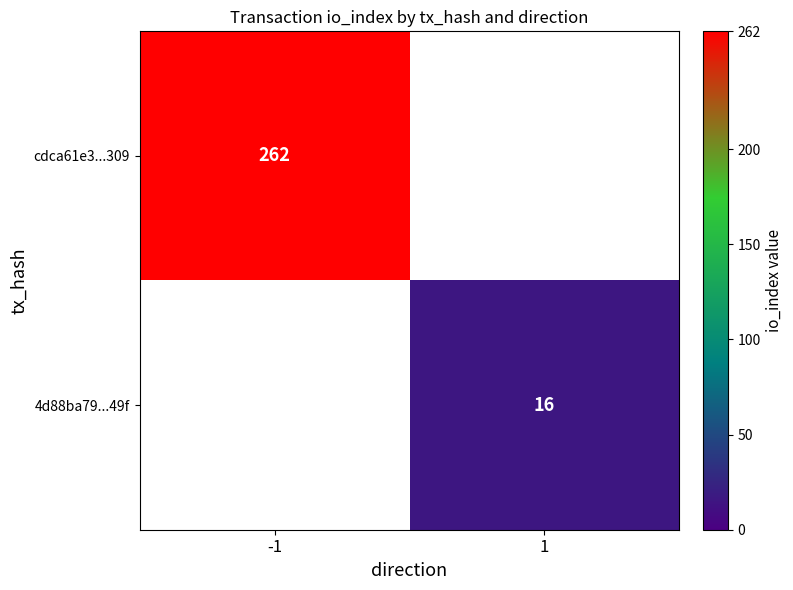

Is it true that cdca61e3...309 equals 262 at -1?

True